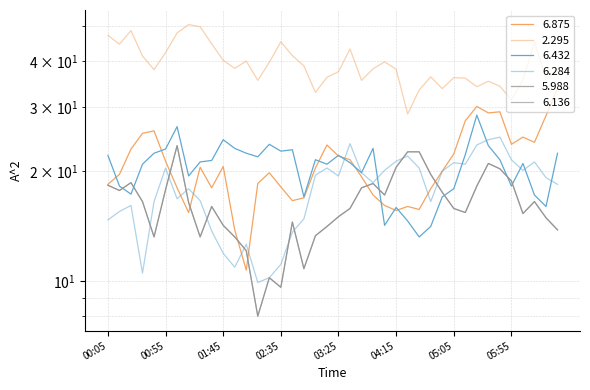

The value of 6.284 at 2014/09/12 04:55 is 26.6. True or false?

False